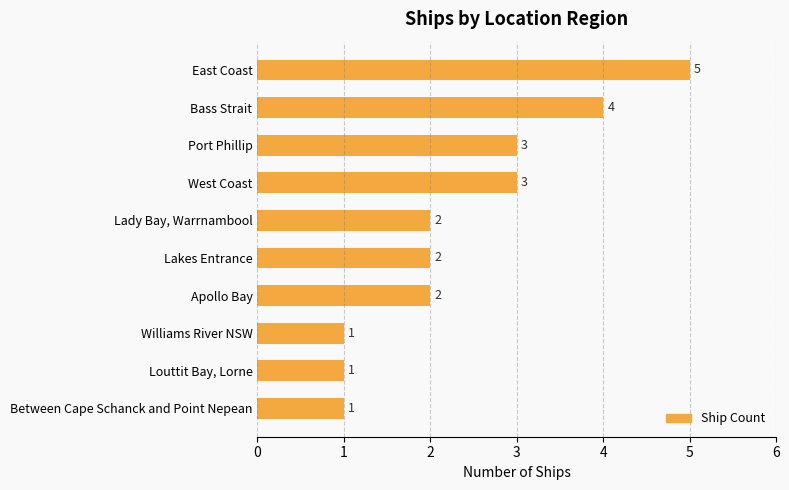

What is the average value?

2